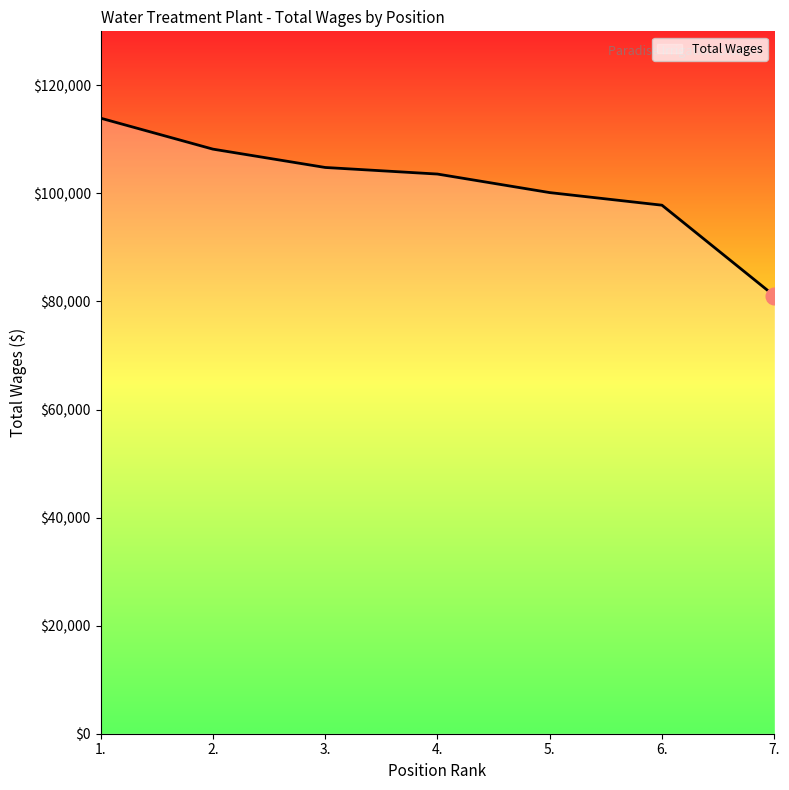

What is the difference between the values at 3. and 6.?

6984